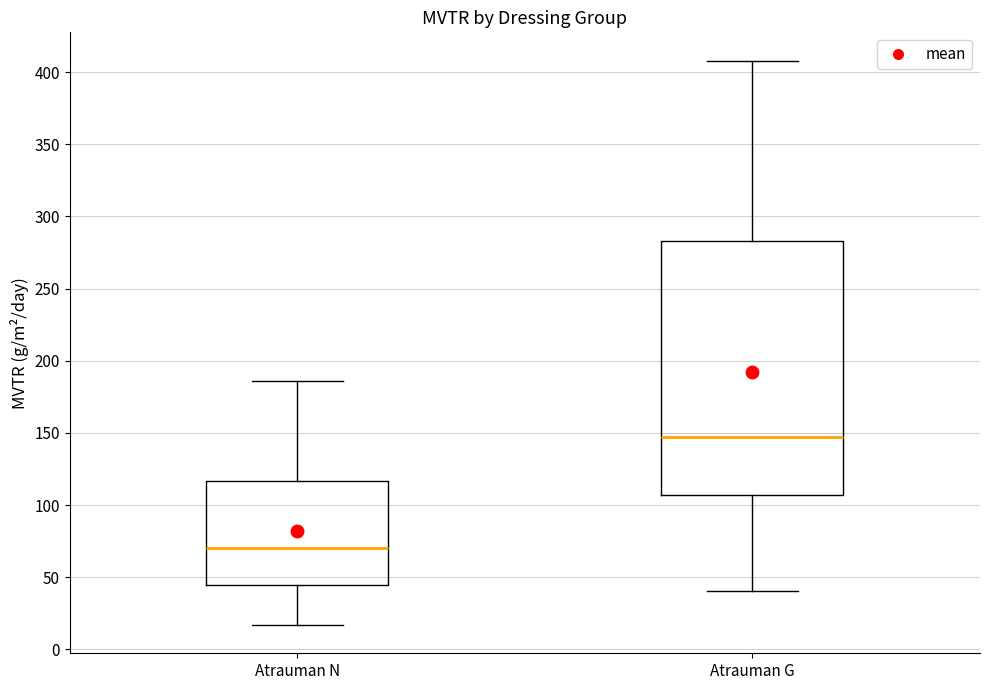

Reading left to right, transcribe this box plot: for each box, give where its median line is, the range the box spans, and where its two whiskers end, as read against the y-axis. The values are not printed on the chart, so give them approximately, as read against the axis.

Atrauman N: median 70, box 45 to 115, whiskers 15 to 185
Atrauman G: median 145, box 105 to 285, whiskers 40 to 410